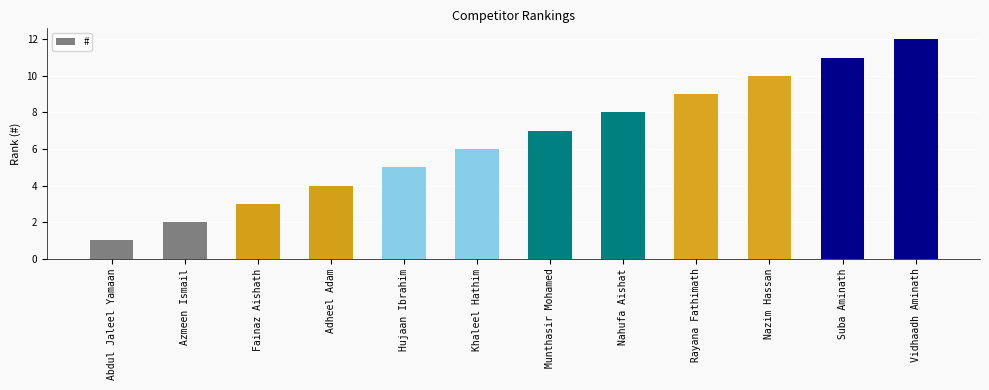

Between Nazim Hassan and Rayana Fathimath, which is larger?

Nazim Hassan